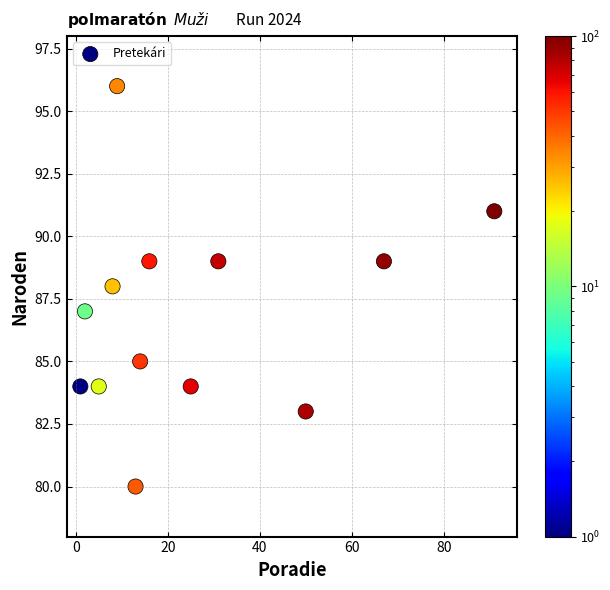

What is the range of Y values (max minus min)?

16